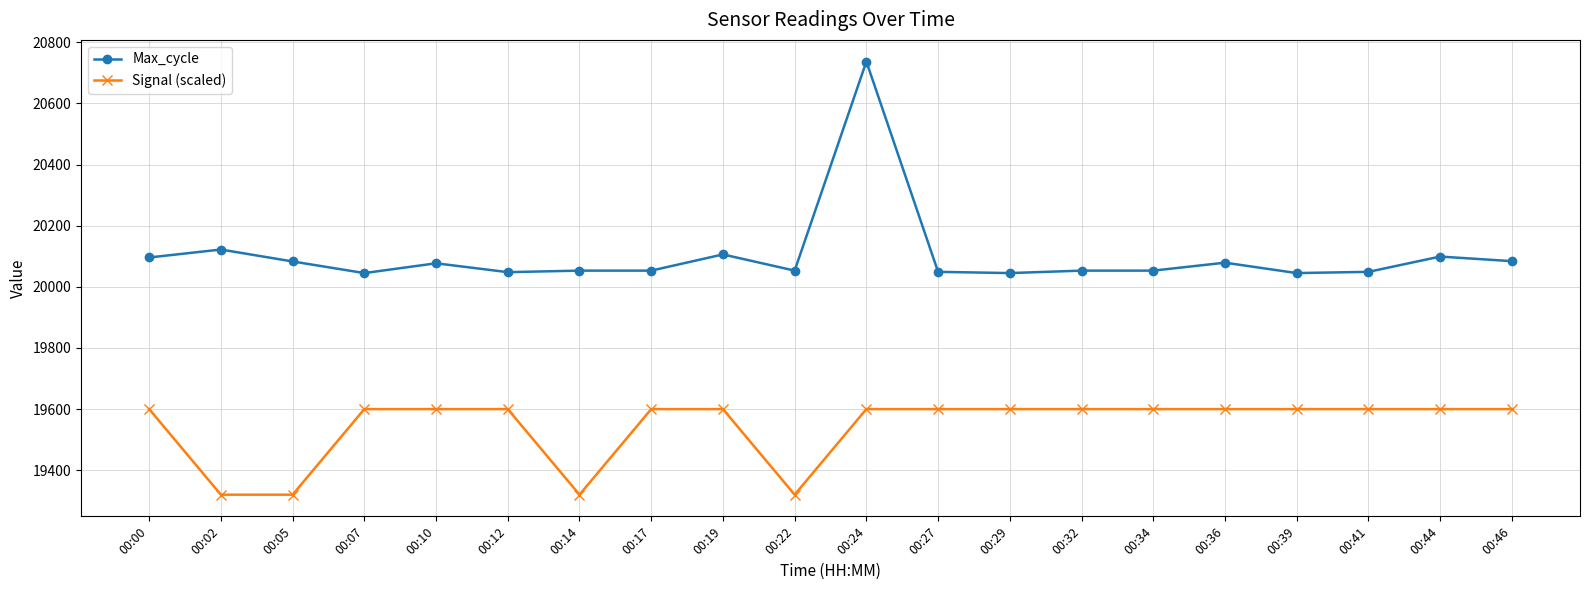

What are all the series names shown in the legend?

Max_cycle, Signal (scaled)